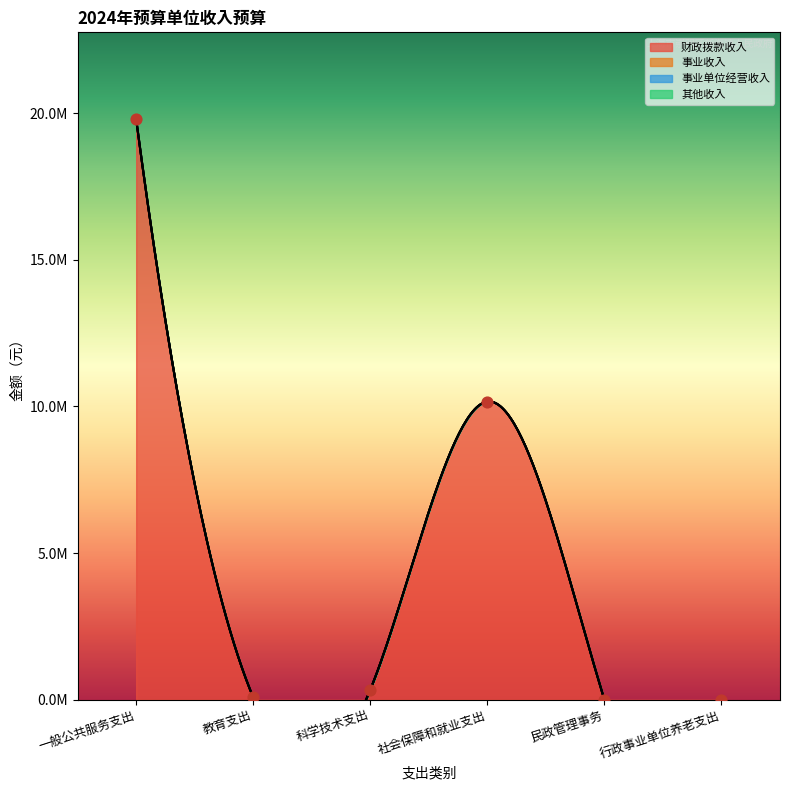

At which category is the sum across all series the highest?

一般公共服务支出